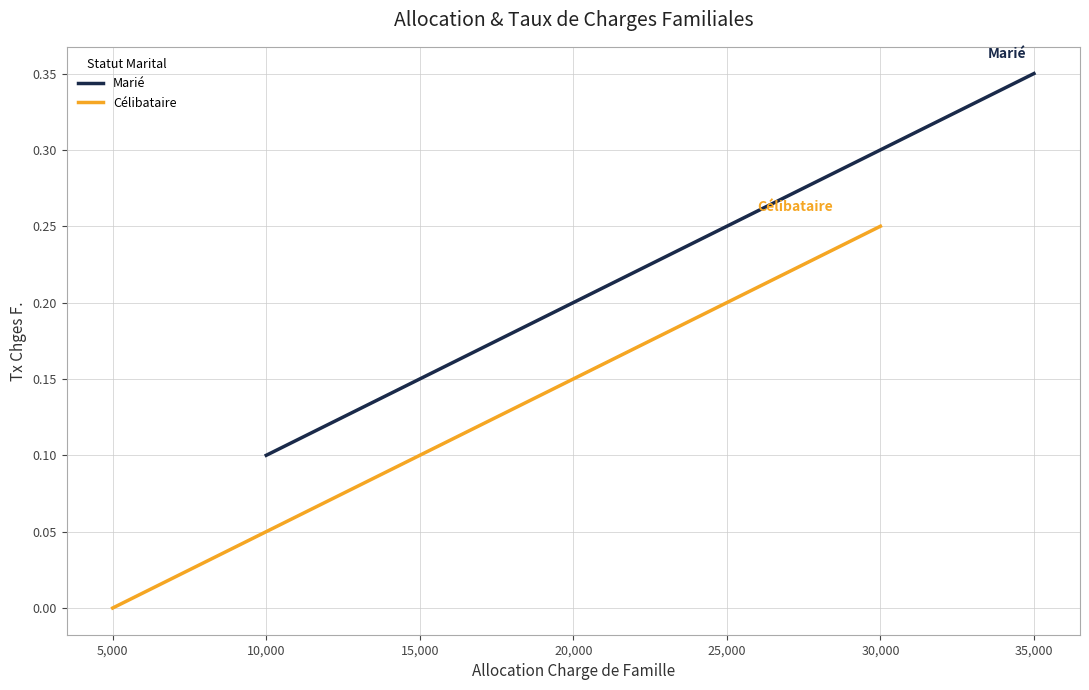

True or false: Célibataire has more than 1 interior local peaks.

False